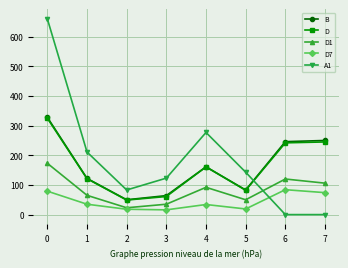

Where is D nearest to the value 187?

4